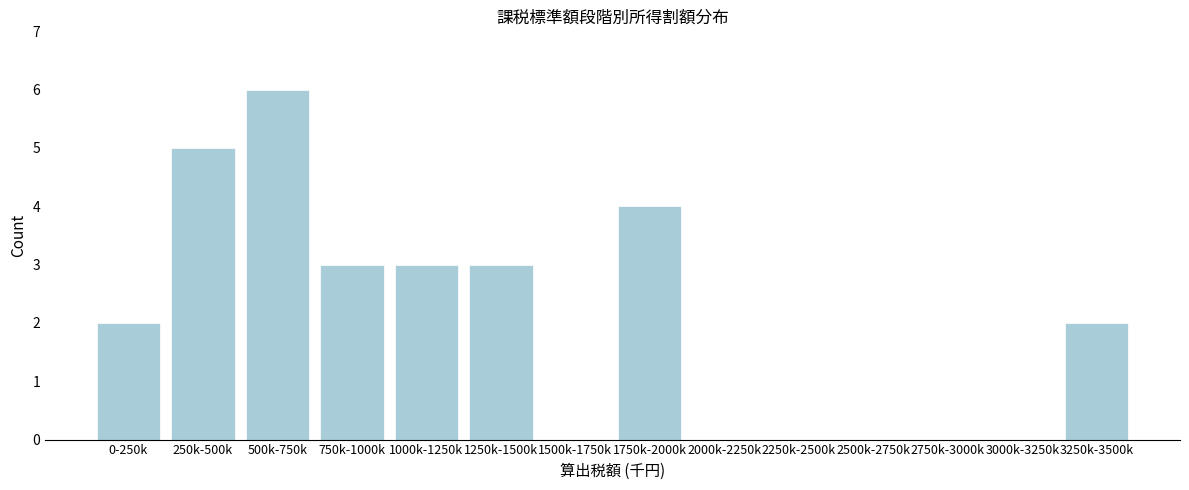

Reading left to right, list all the values displayed in this chart.

0-250k=2	250k-500k=5	500k-750k=6	750k-1000k=3	1000k-1250k=3	1250k-1500k=3	1500k-1750k=0	1750k-2000k=4	2000k-2250k=0	2250k-2500k=0	2500k-2750k=0	2750k-3000k=0	3000k-3250k=0	3250k-3500k=2